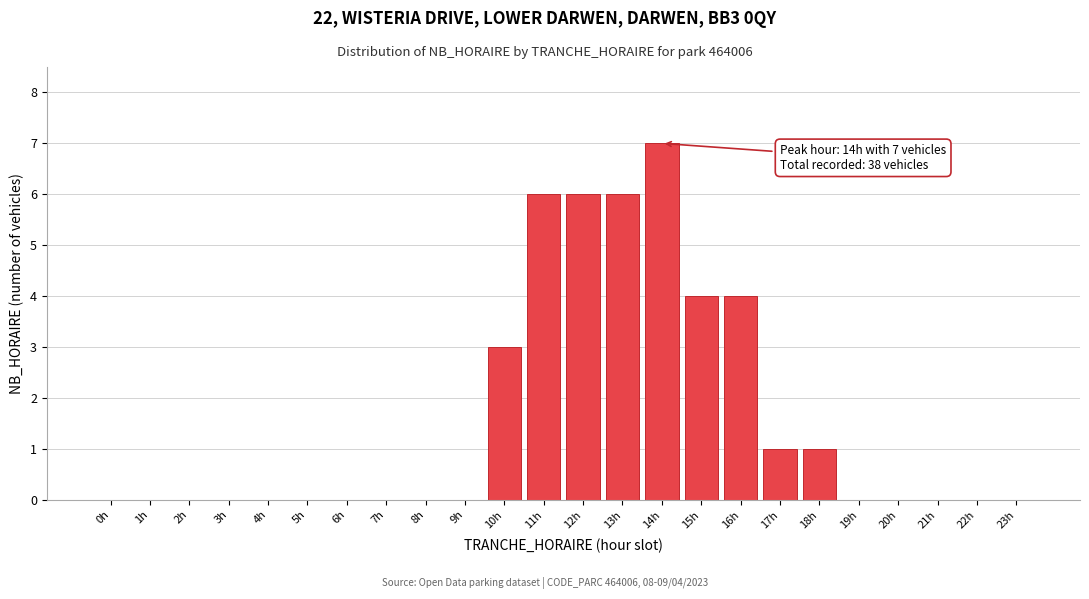

Reading left to right, list all the values displayed in this chart.

0h=0	1h=0	2h=0	3h=0	4h=0	5h=0	6h=0	7h=0	8h=0	9h=0	10h=3	11h=6	12h=6	13h=6	14h=7	15h=4	16h=4	17h=1	18h=1	19h=0	20h=0	21h=0	22h=0	23h=0